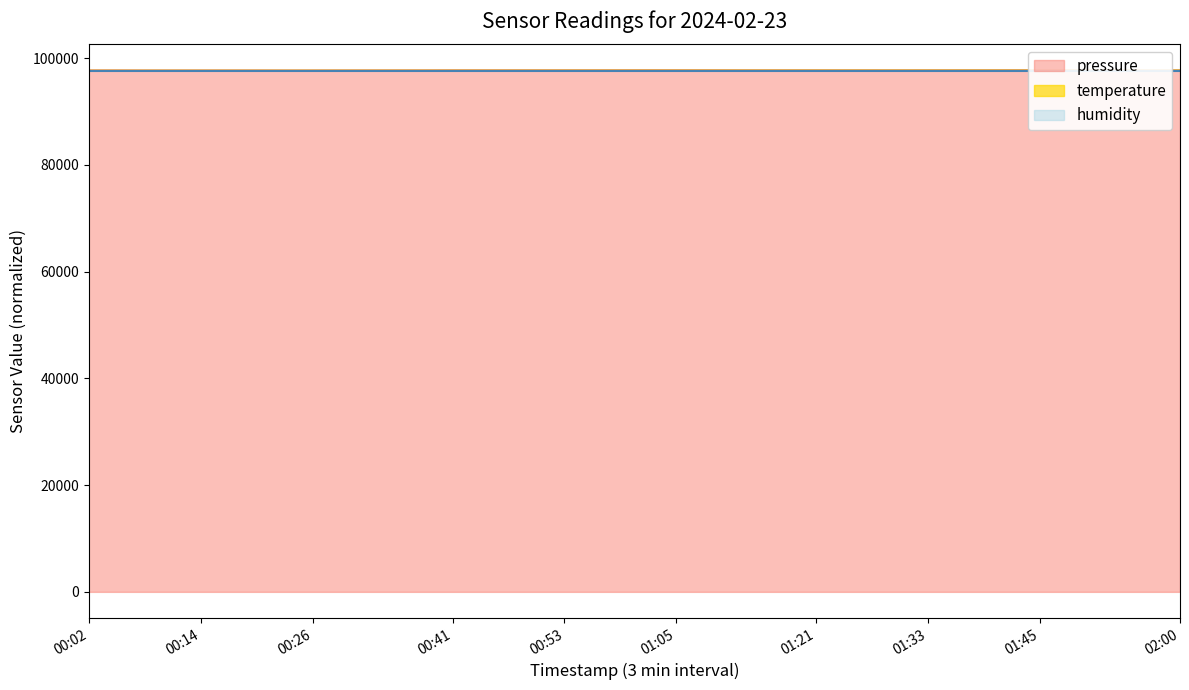

True or false: pressure and temperature cross at least once.

True